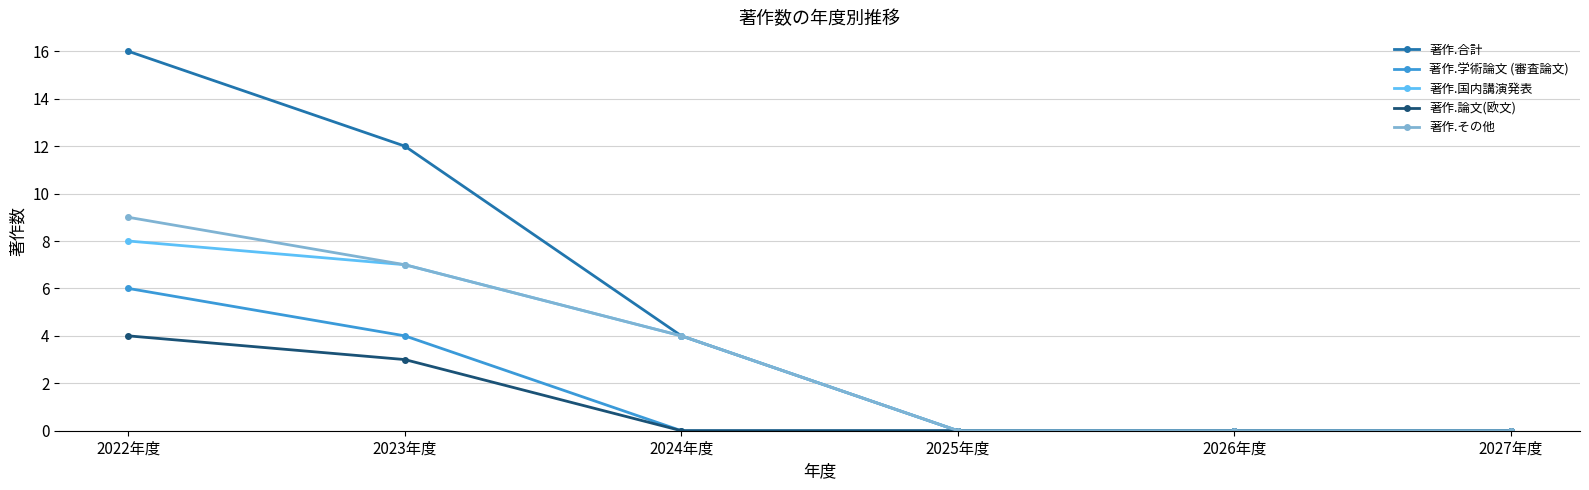

How many 著作.国内講演発表 values are between 0 and 7?

5